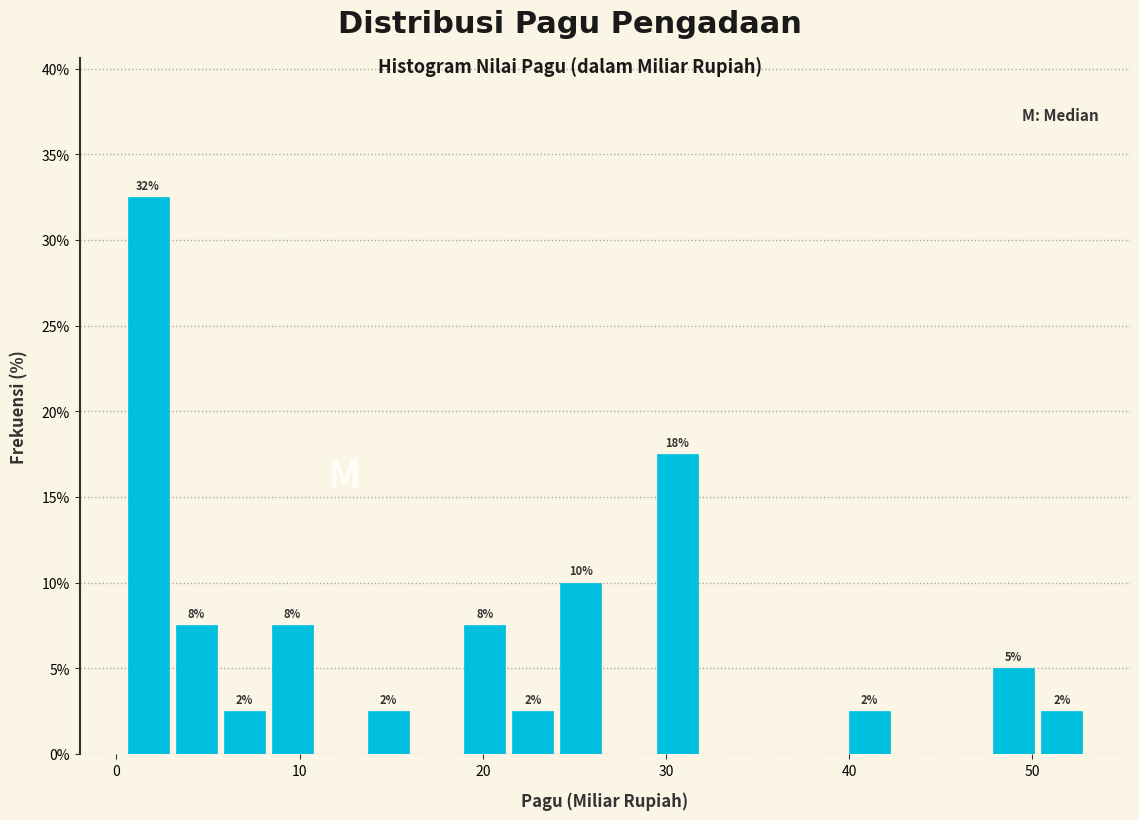

Around what value on the x-axis is the tallest bar? Give the approximate position of its centre, as read against the axis.

2